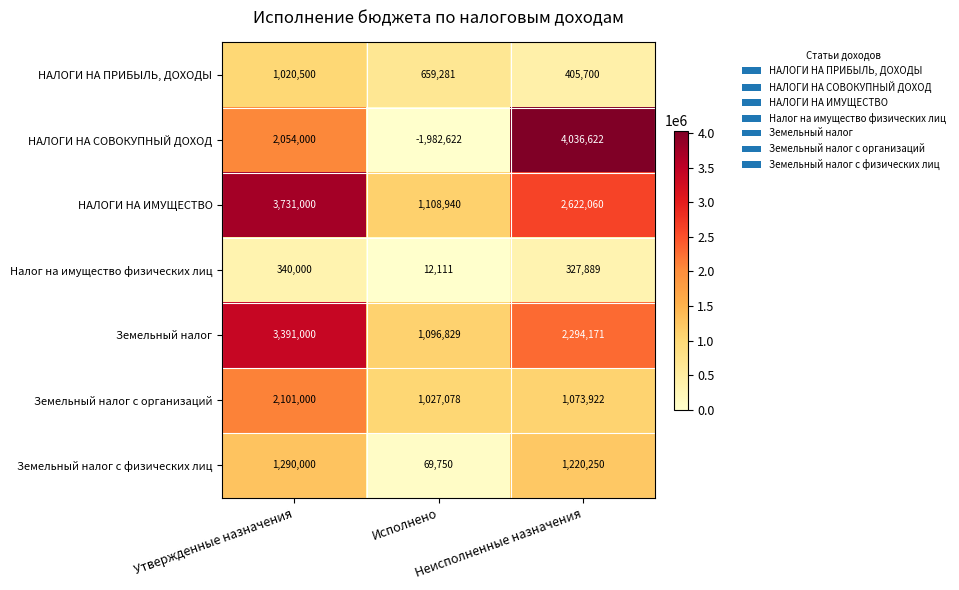

Which series has the largest total across all categories?

НАЛОГИ НА ИМУЩЕСТВО